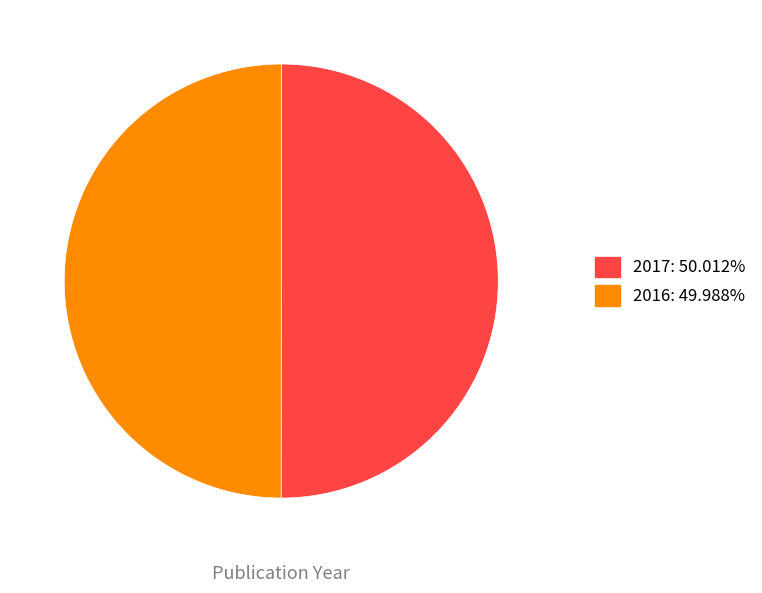

The 2017 slice represents 59% of the pie. True or false?

False